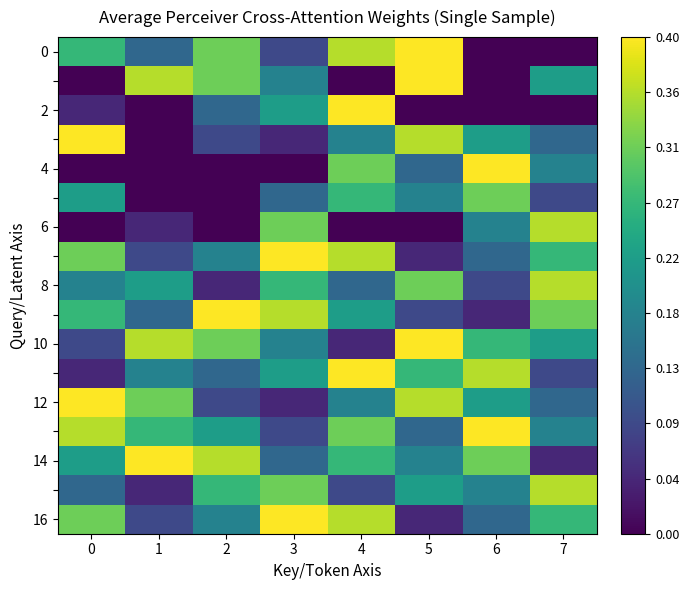

Which label corresponds to the smallest value in the chart?

6